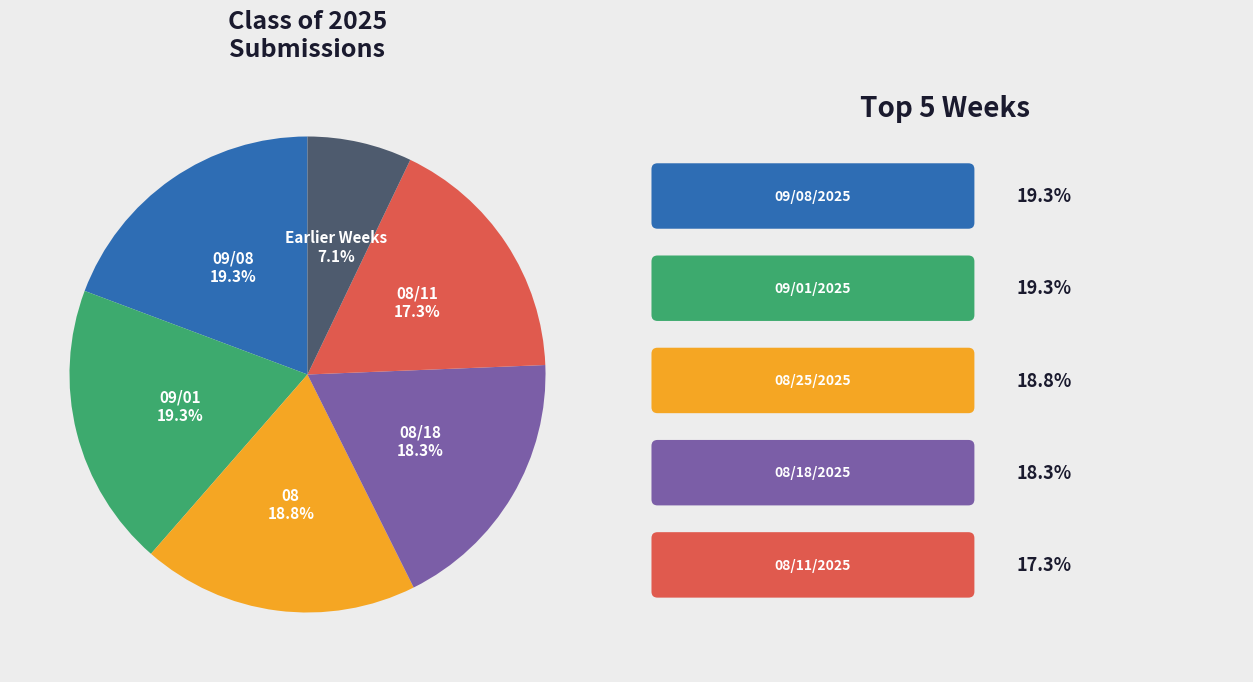

How many slices are in this pie chart?

6